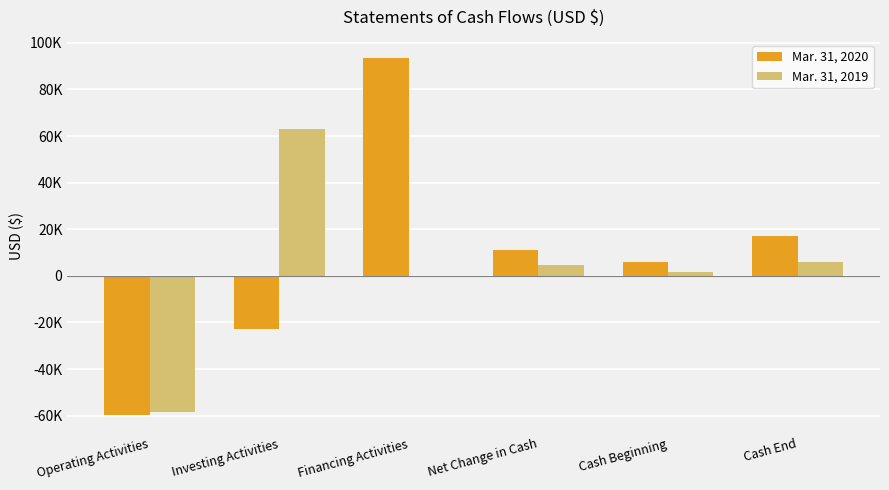

What are all the series names shown in the legend?

Mar. 31, 2020, Mar. 31, 2019